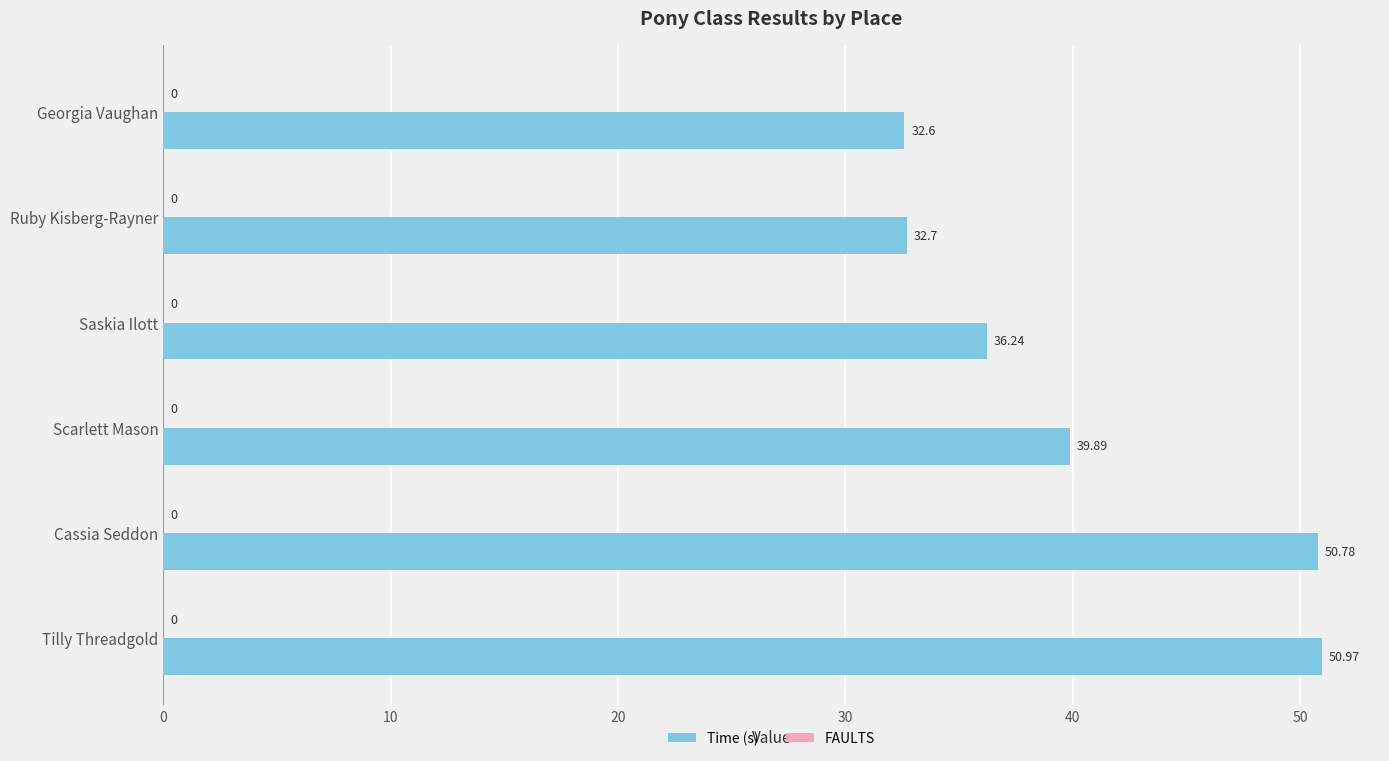

What is the label of the 5th bar from the bottom?

Ruby Kisberg-Rayner